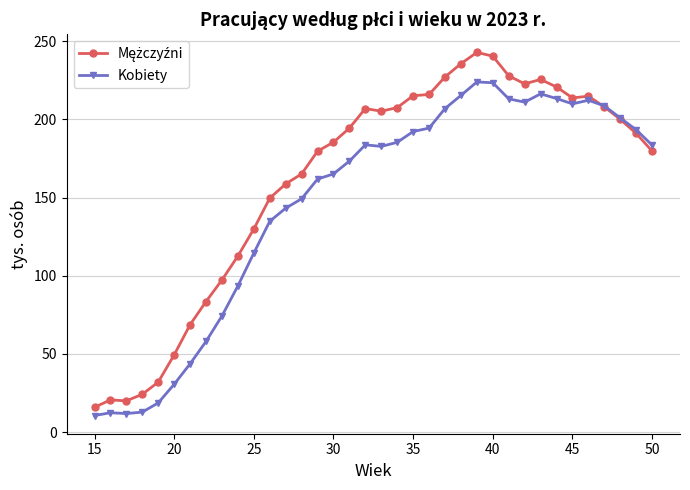

What is the value of the Kobiety point at the 17th from the left?

173.3